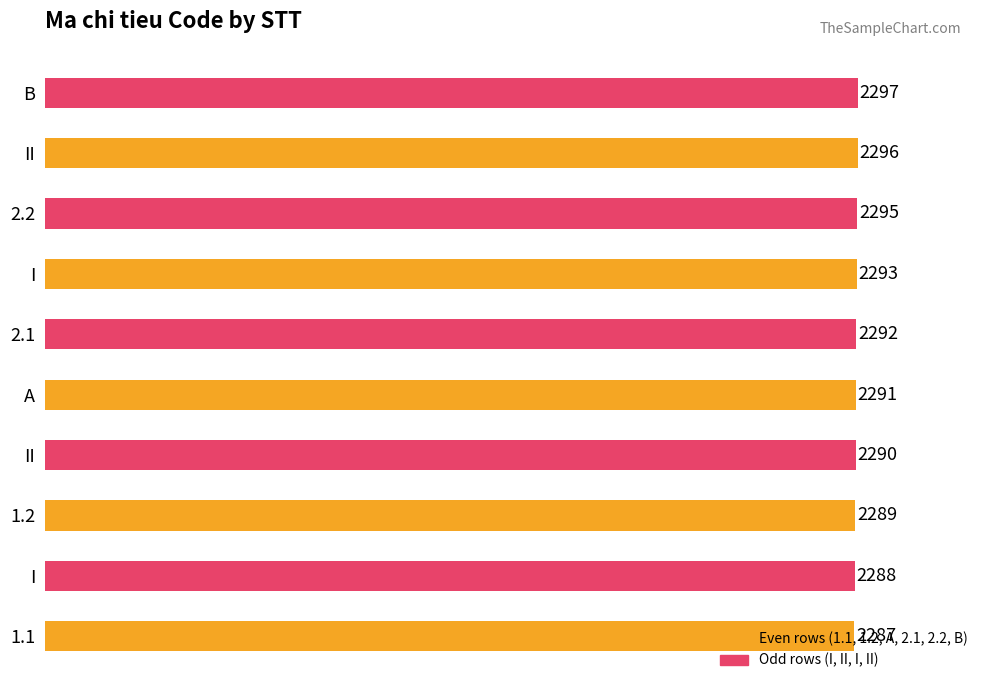

How many values are below 2292?

5